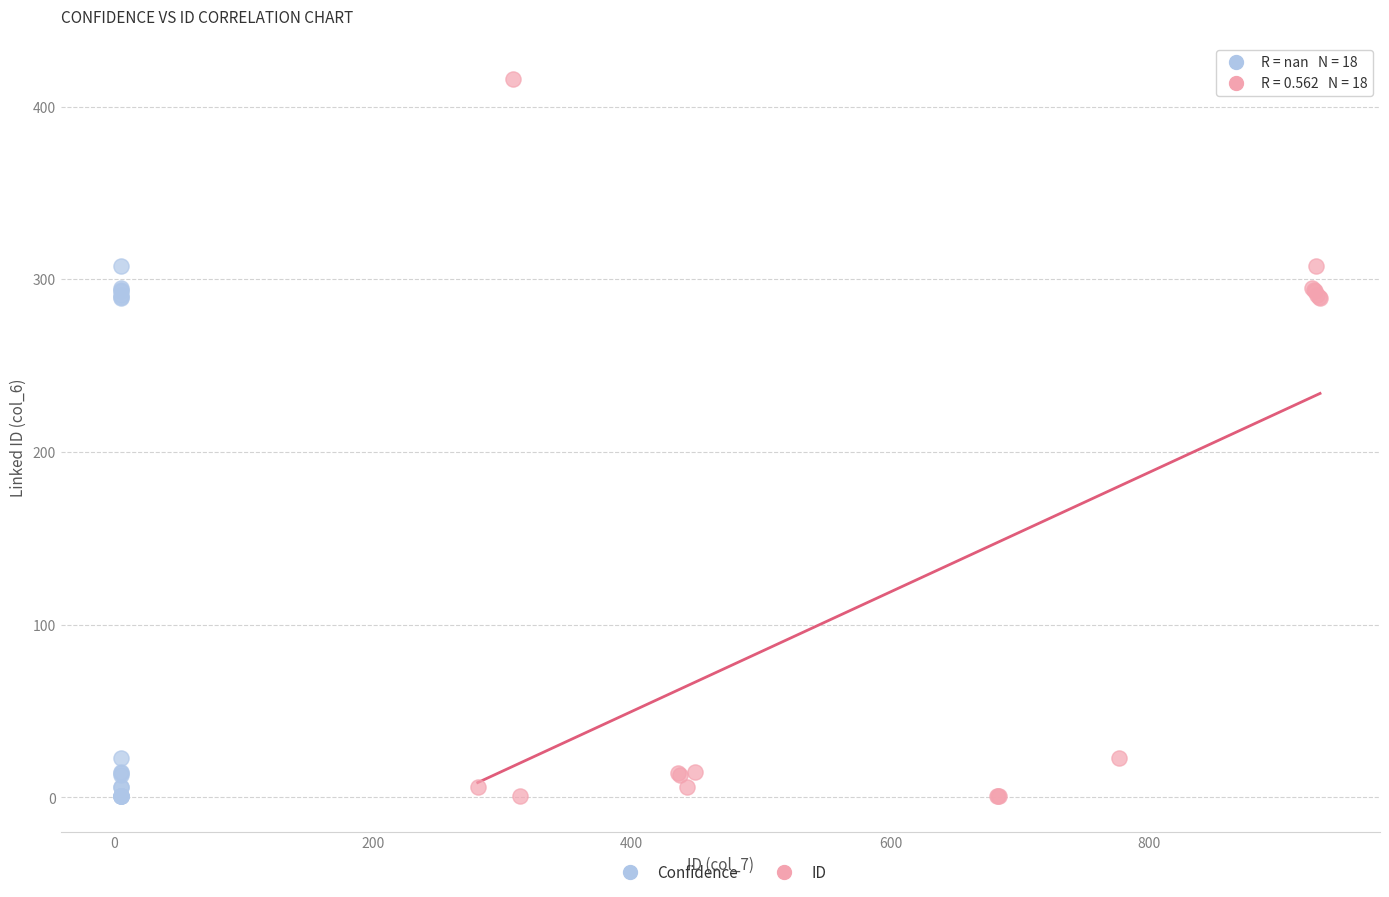

Which series has the largest Y range (max minus min)?

ID